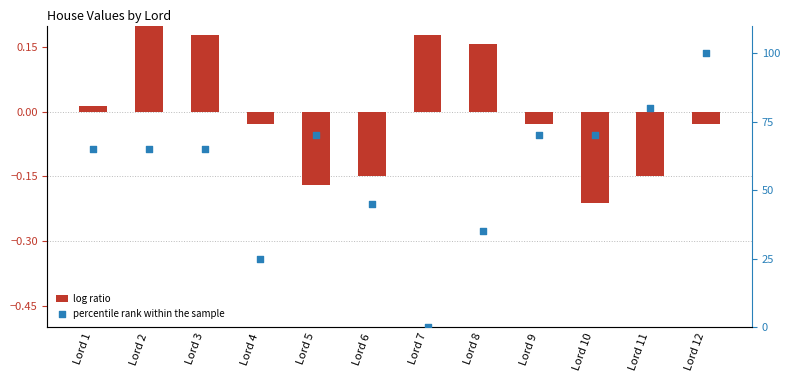

What is the total value across all series at Lord 3?

65.2